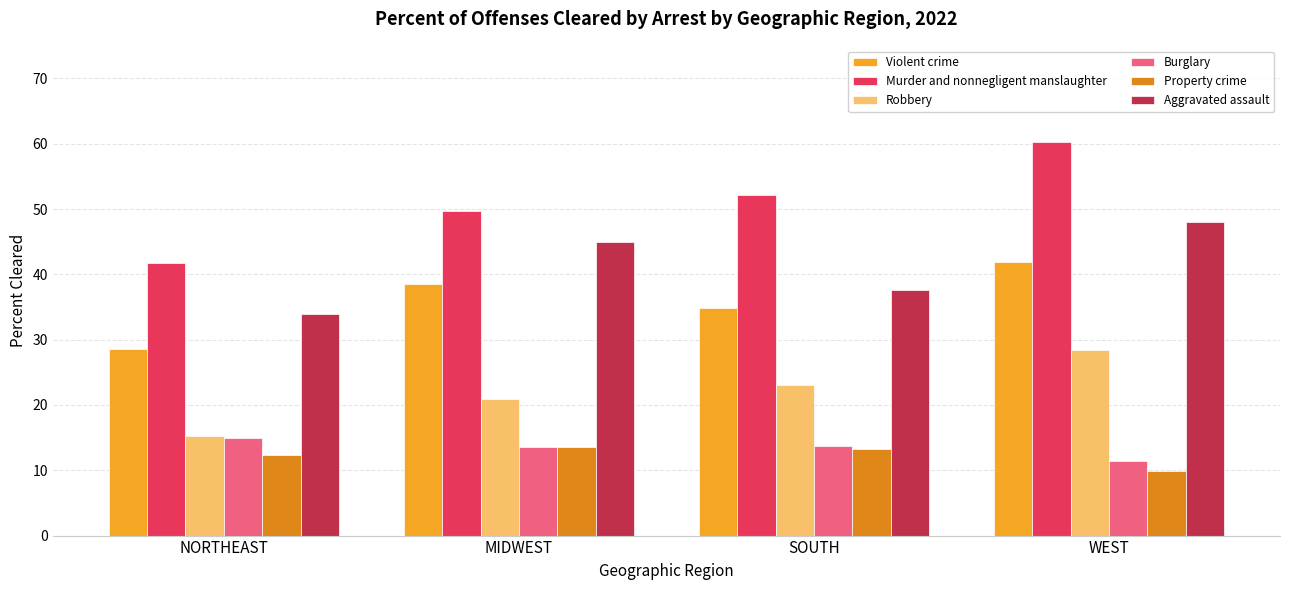

Rank the series at WEST from highest to lowest value.

Murder and nonnegligent manslaughter, Aggravated assault, Violent crime, Robbery, Burglary, Property crime